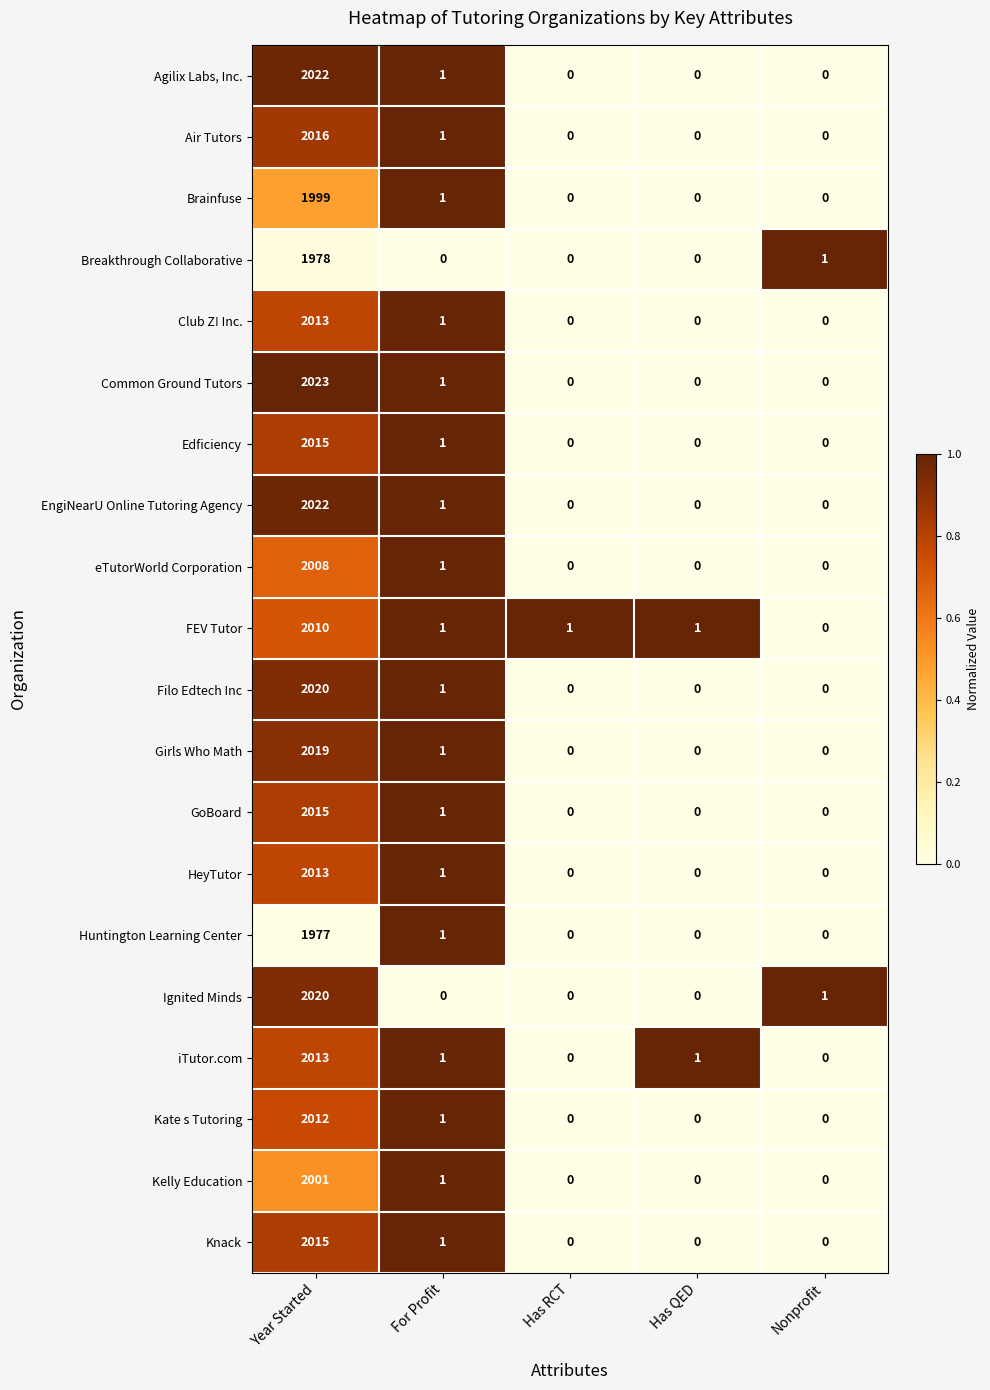

What is the sum of all Agilix Labs, Inc. values?

2023